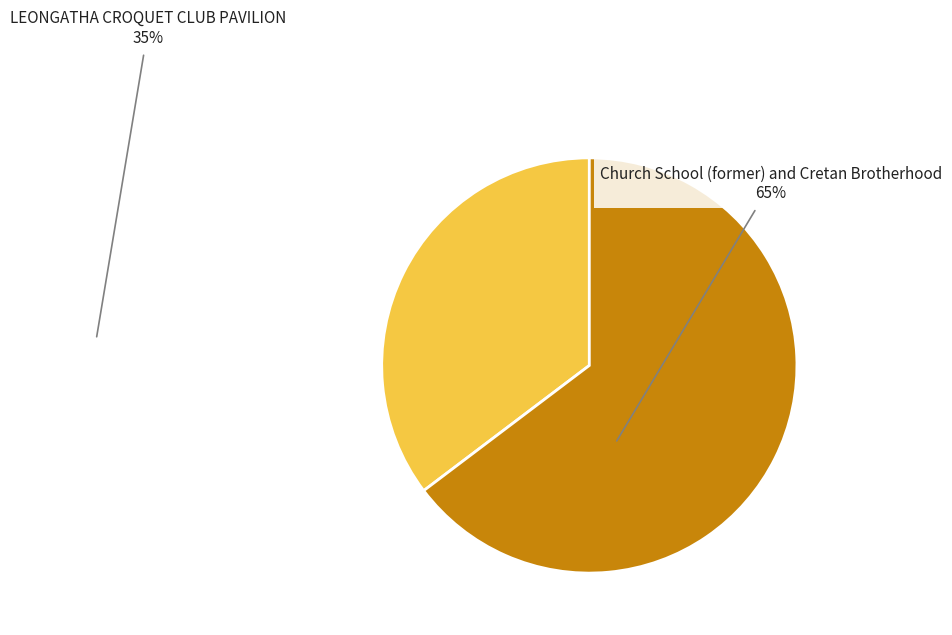

Which slice represents more than half of the pie?

Church School (former) and Cretan Brotherhood